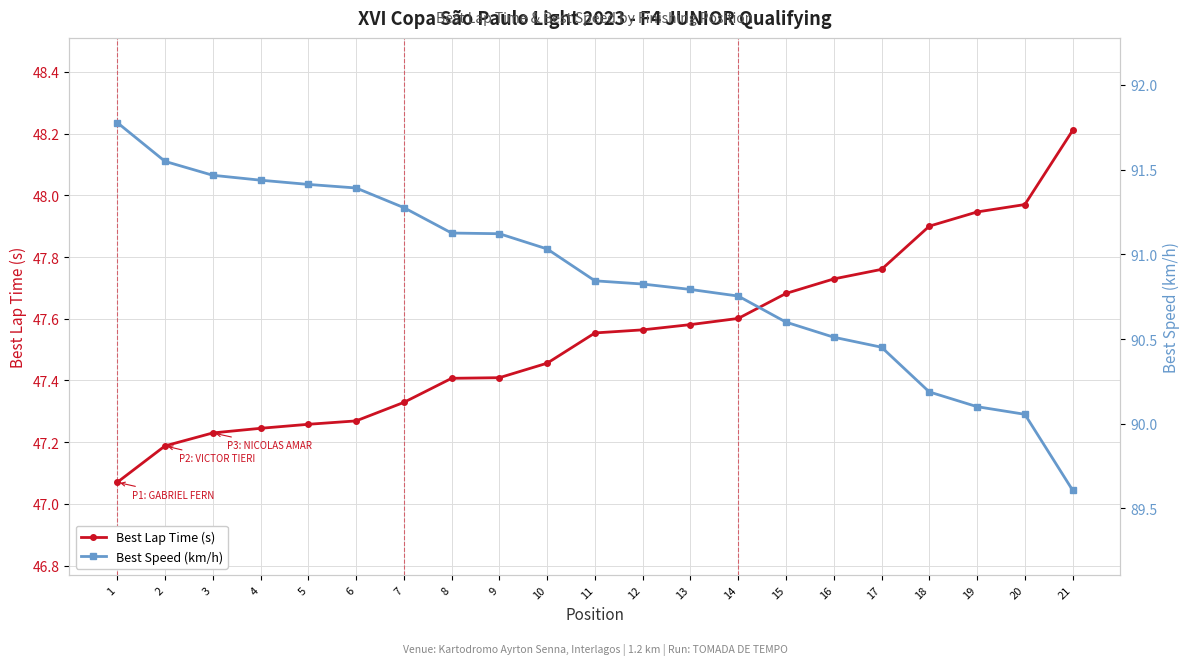

At how many categories does at least one series exceed 53?

21